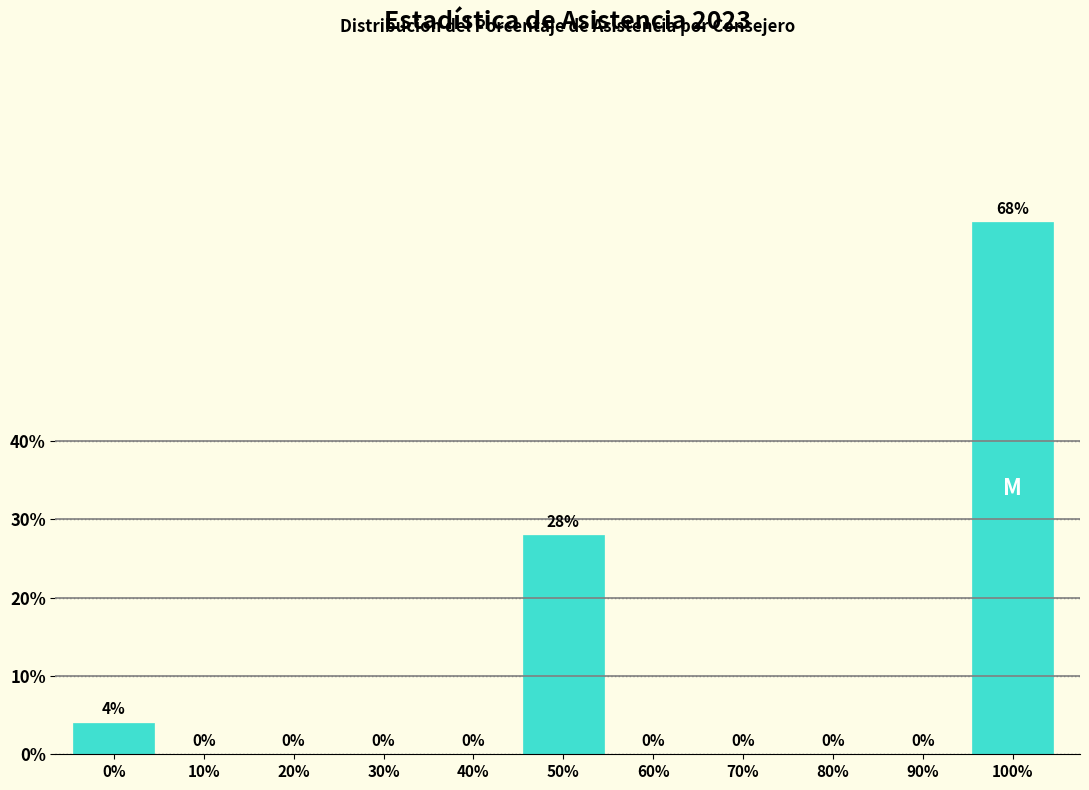

Reading left to right, transcribe all the data shown in this chart.

0%=4.0	10%=0.0	20%=0.0	30%=0.0	40%=0.0	50%=28.0	60%=0.0	70%=0.0	80%=0.0	90%=0.0	100%=68.0